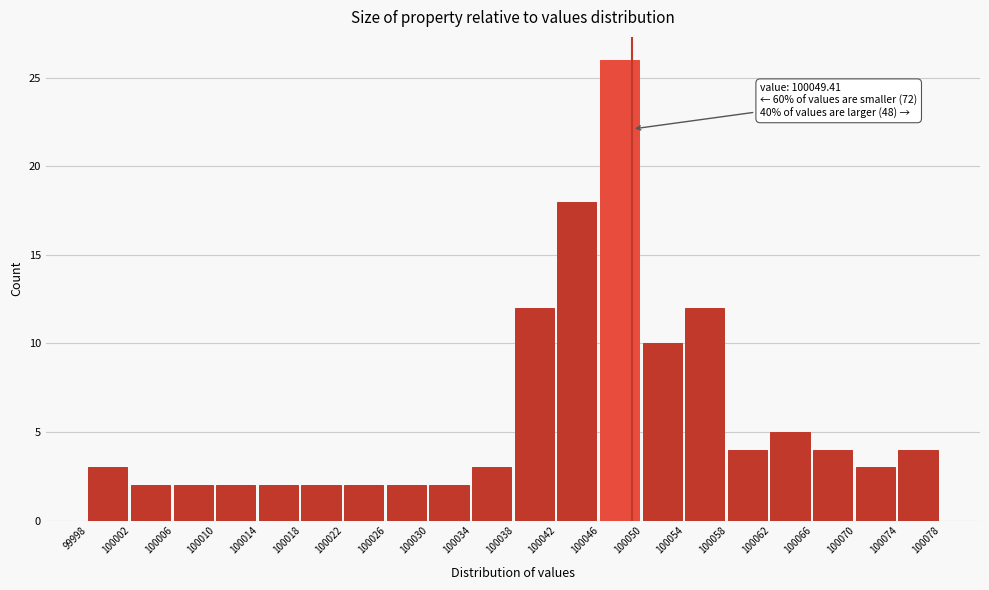

Which range on the x-axis has the tallest bar?

100046 to 100050